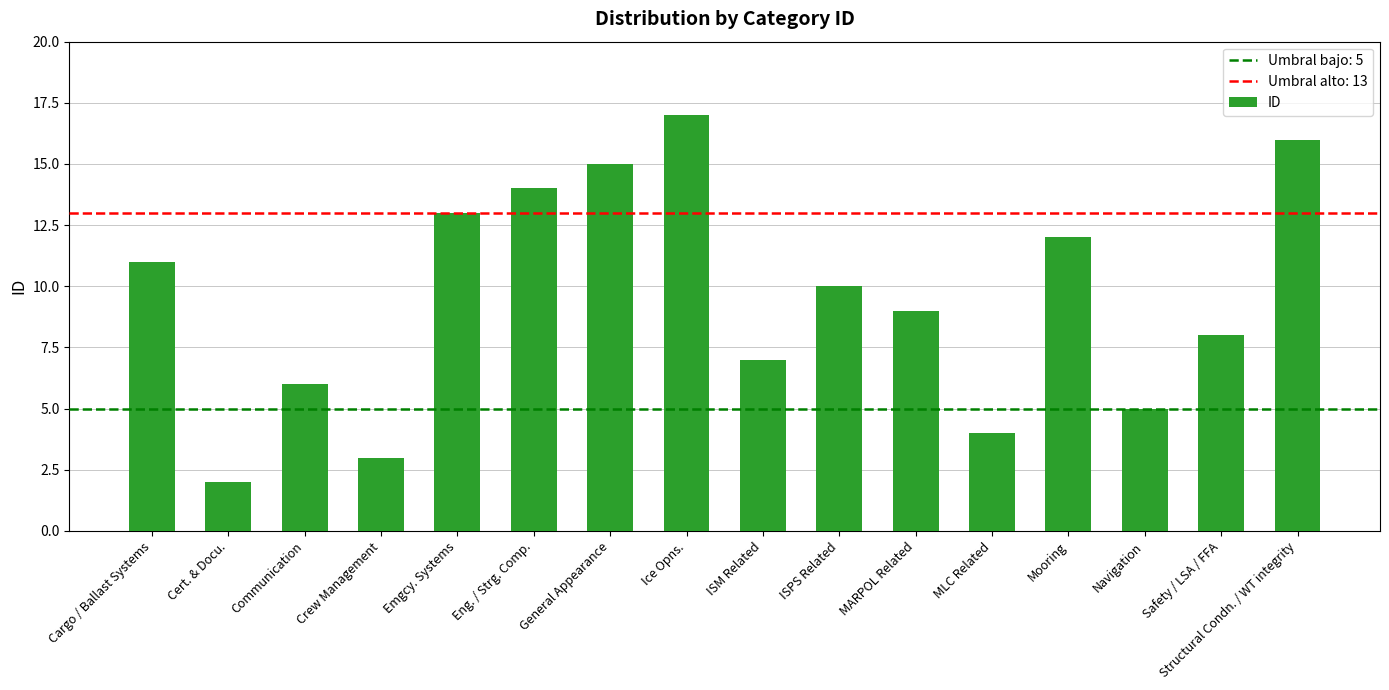

Approximately how many times larger is the value at Structural Condn. / WT integrity compared to MARPOL Related?

1.8